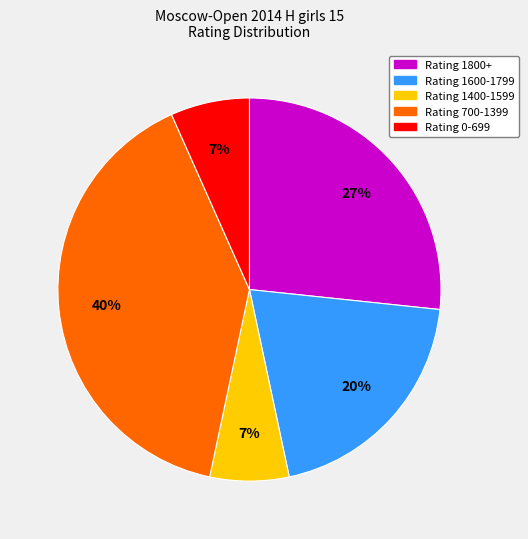

To the nearest percent, what is the average slice percentage?

20%